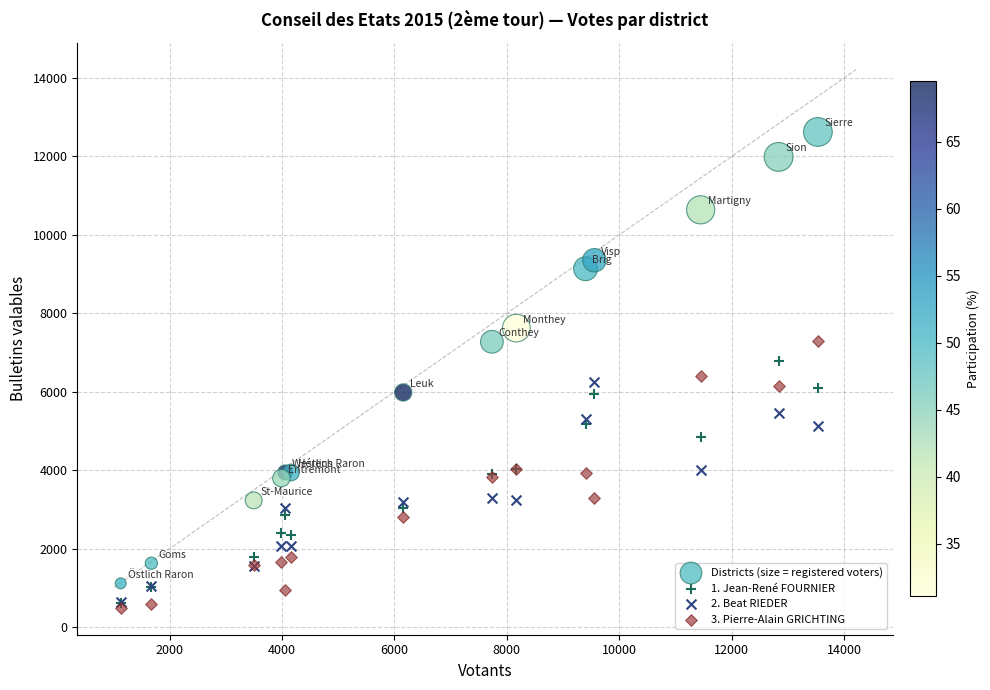

Which series reaches the minimum Y coordinate?

3. Pierre-Alain GRICHTING